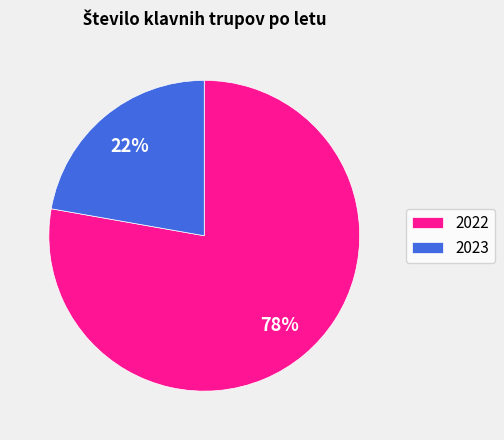

Is there a majority slice in this chart?

Yes